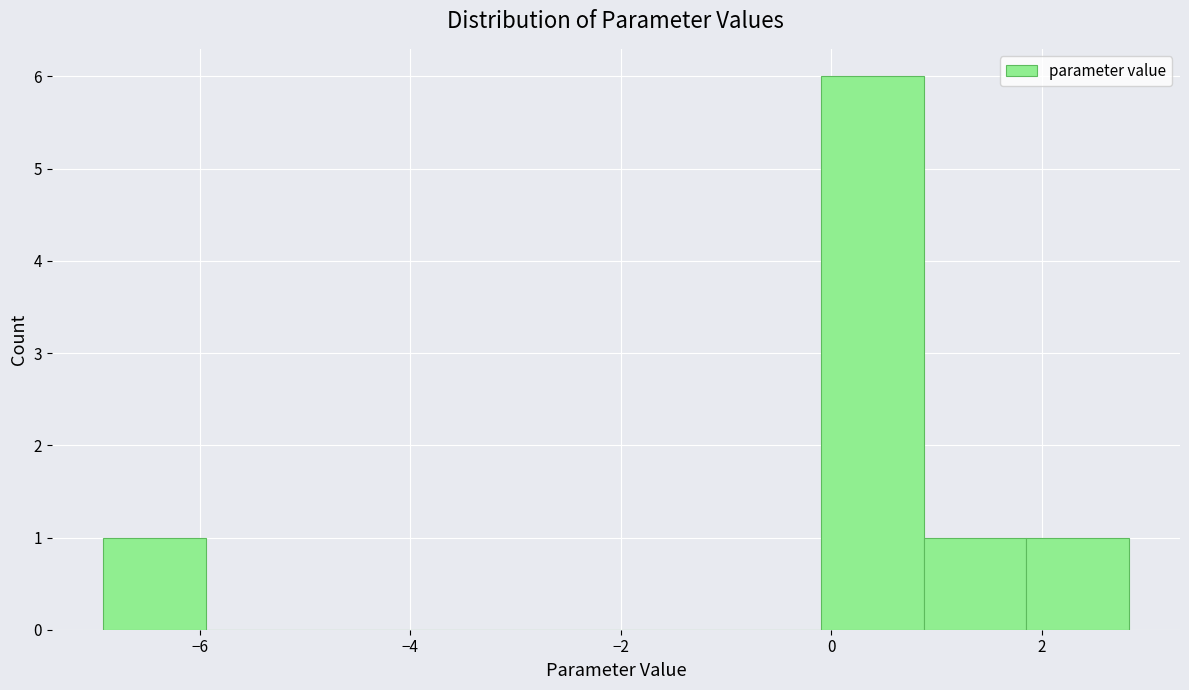

How tall is the bar that spans 0.8 to 1.8 on the x-axis? Neither the bar edges nor the heights are printed on the chart, so give them approximately, as read against the axes.

1